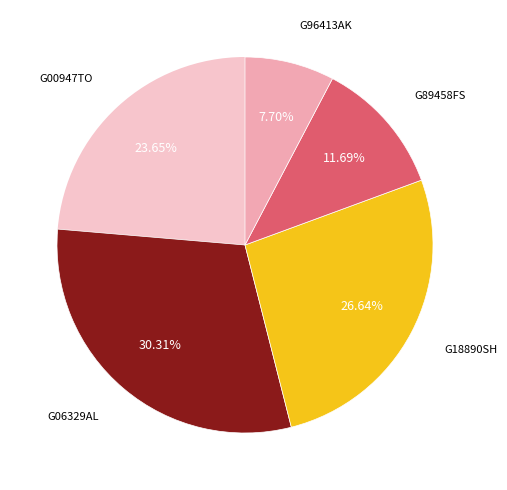

How many segments does this pie chart have?

5